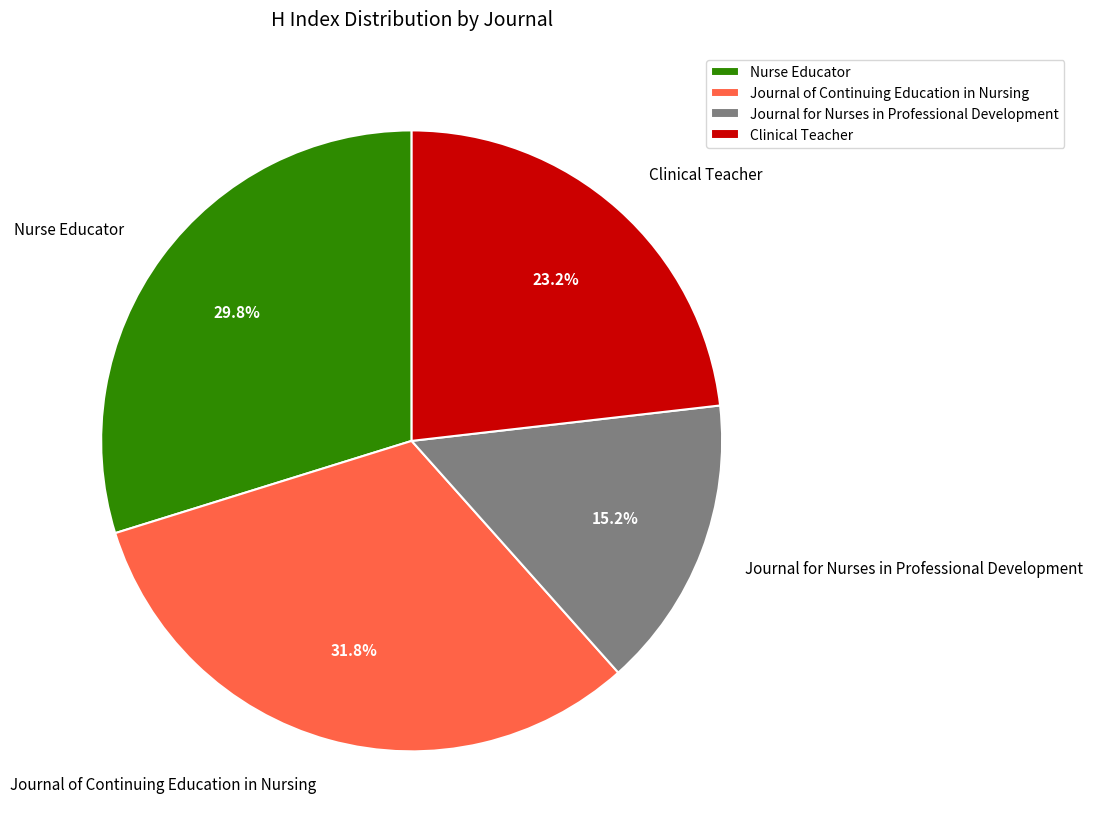

Between Clinical Teacher and Journal of Continuing Education in Nursing, which is larger?

Journal of Continuing Education in Nursing